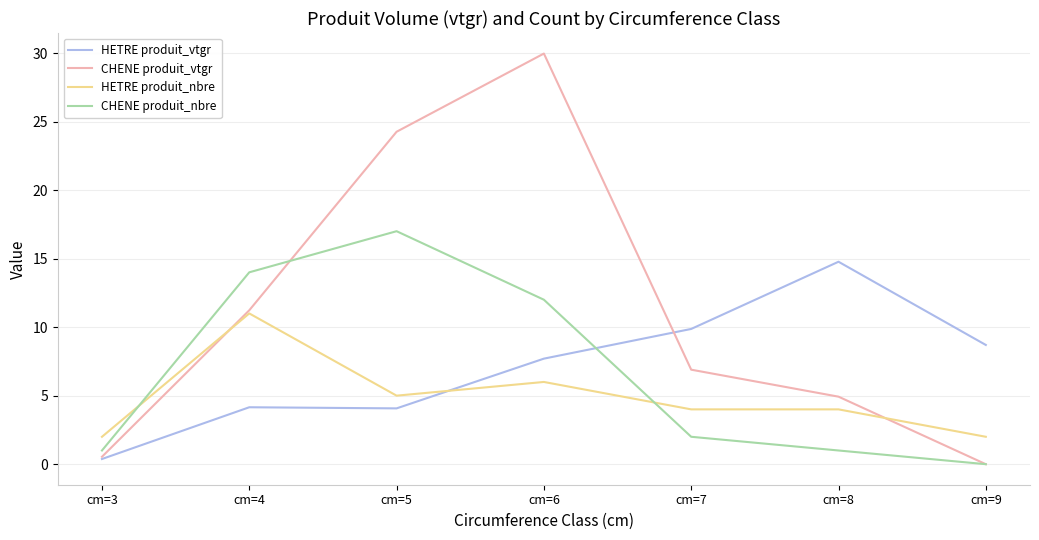

List the series in order of their peak value, lowest first.

HETRE produit_nbre, HETRE produit_vtgr, CHENE produit_nbre, CHENE produit_vtgr